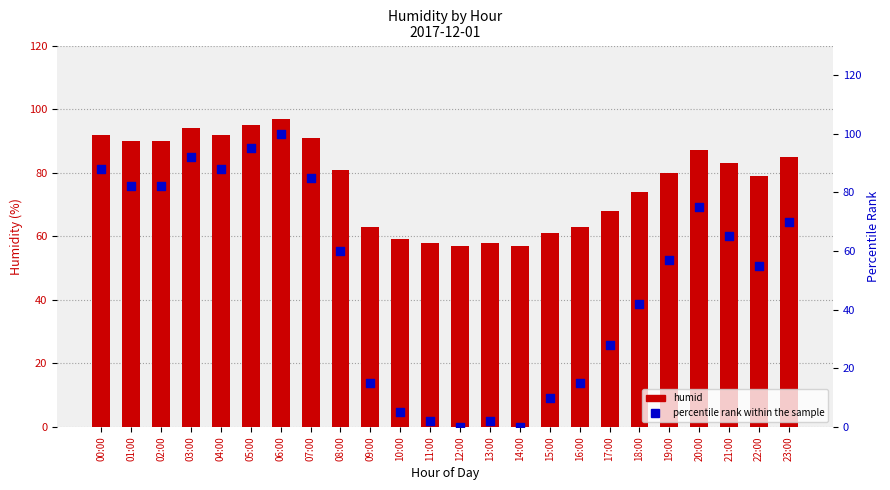

Which series reaches the maximum Y coordinate?

percentile rank within the sample